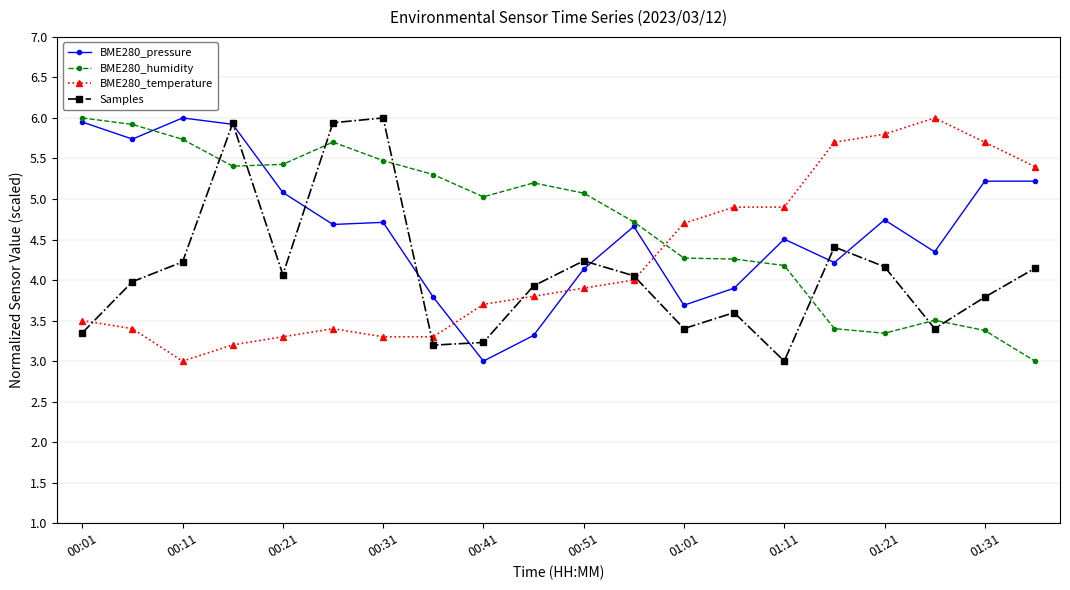

True or false: BME280_humidity has more than 0 interior local peaks.

True